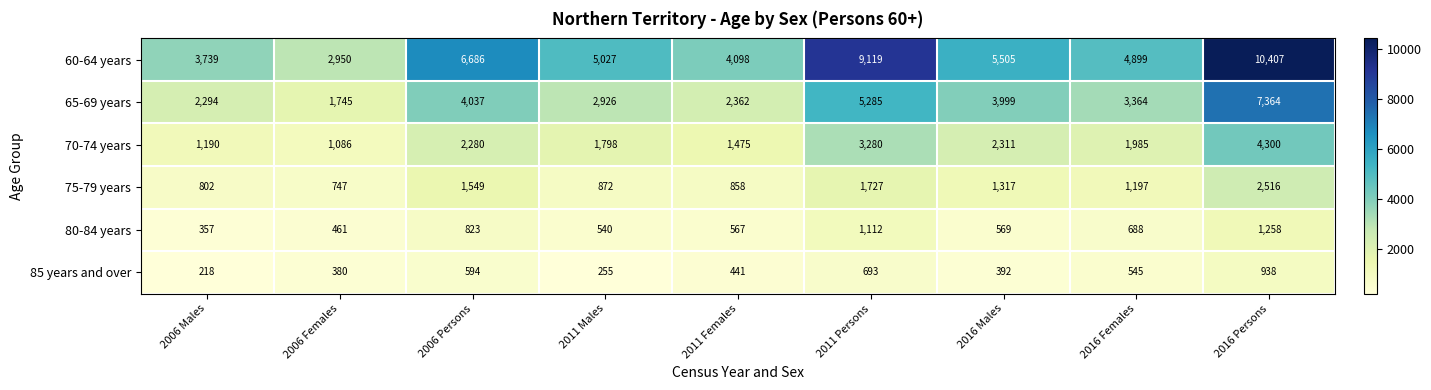

Which label corresponds to the largest value in the chart?

2016 Persons